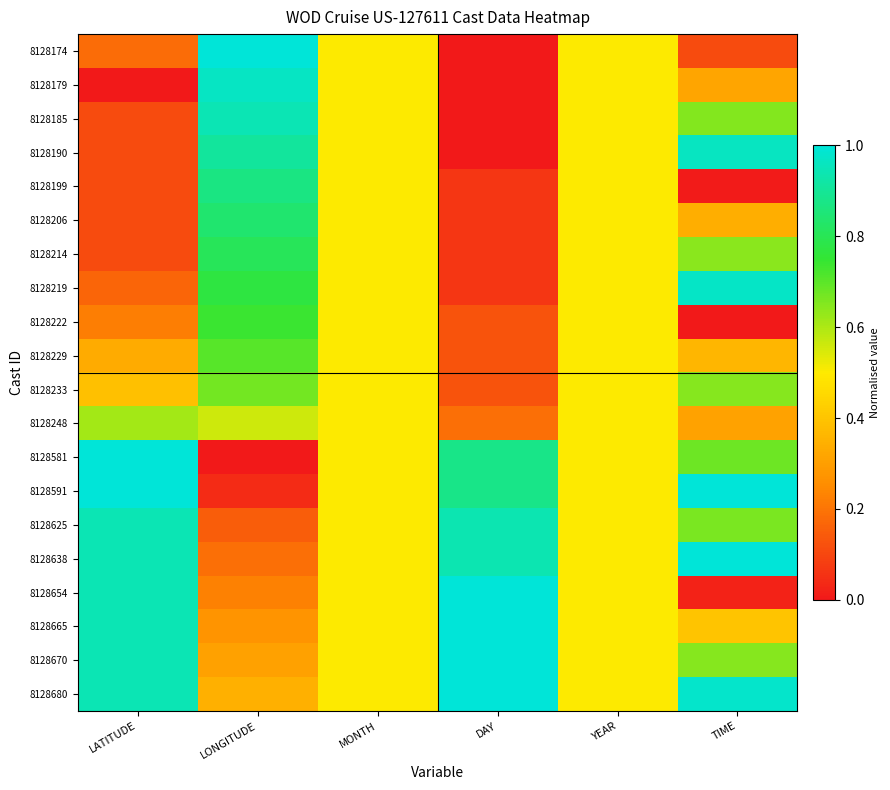

What is the total value across all series at DAY?

8.4